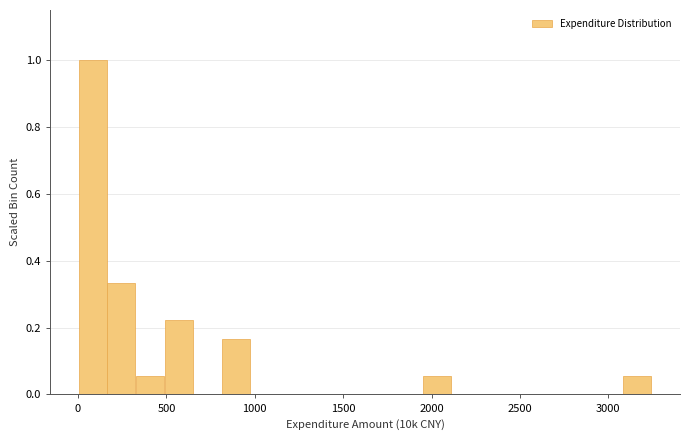

Read against the x-axis, roughly where is the centre of the tallest bar?

100